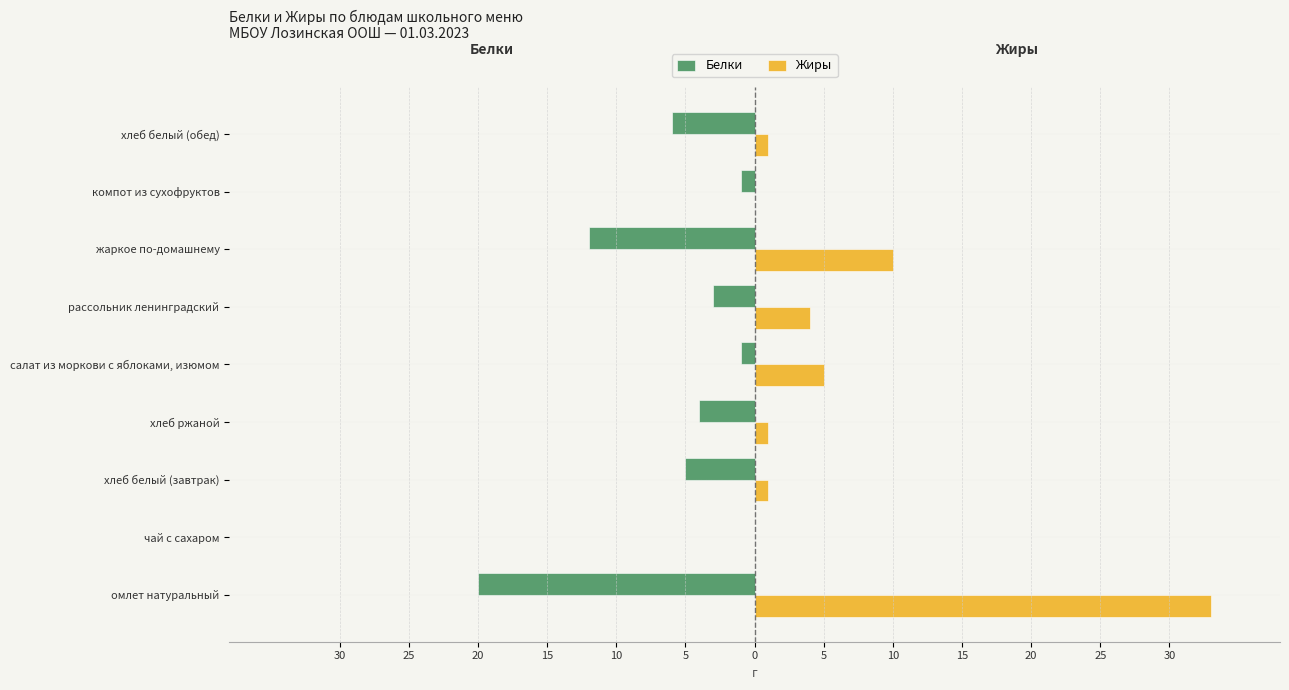

What are all the series names shown in the legend?

Белки, Жиры